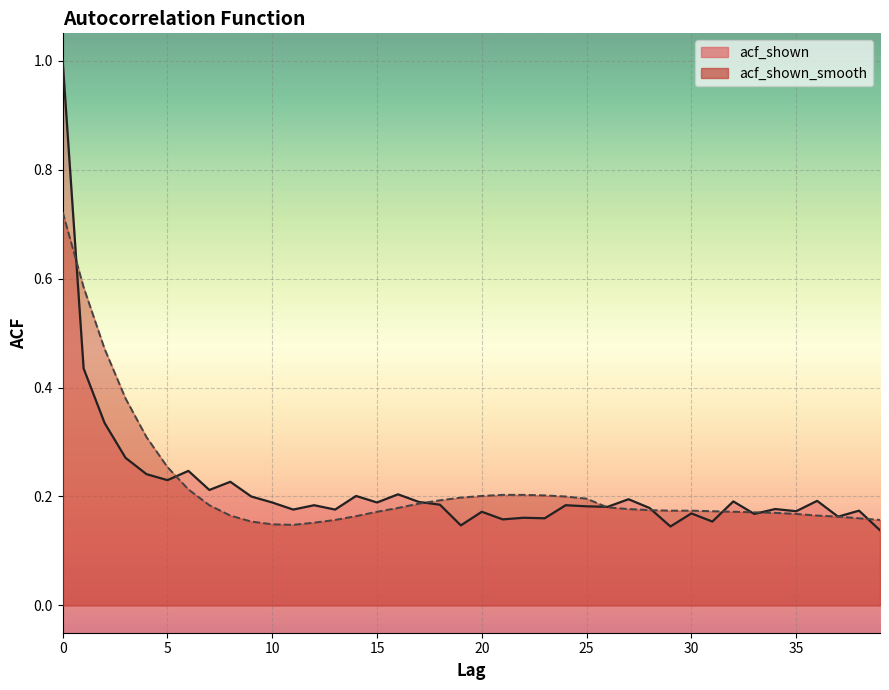

How many categories are shown in the chart?

40